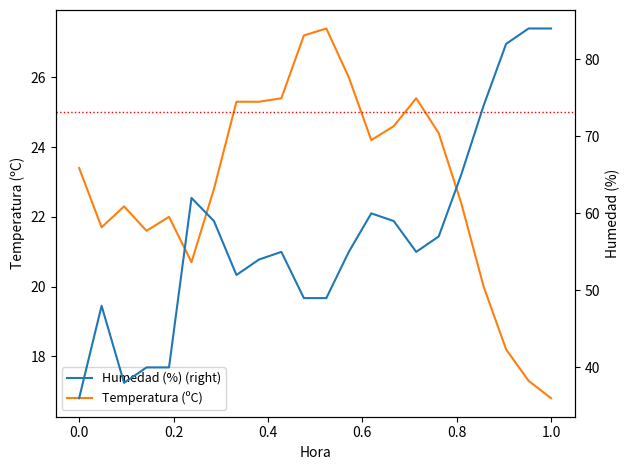

Read the Temperatura (ºC) value at 0.2.

21.7